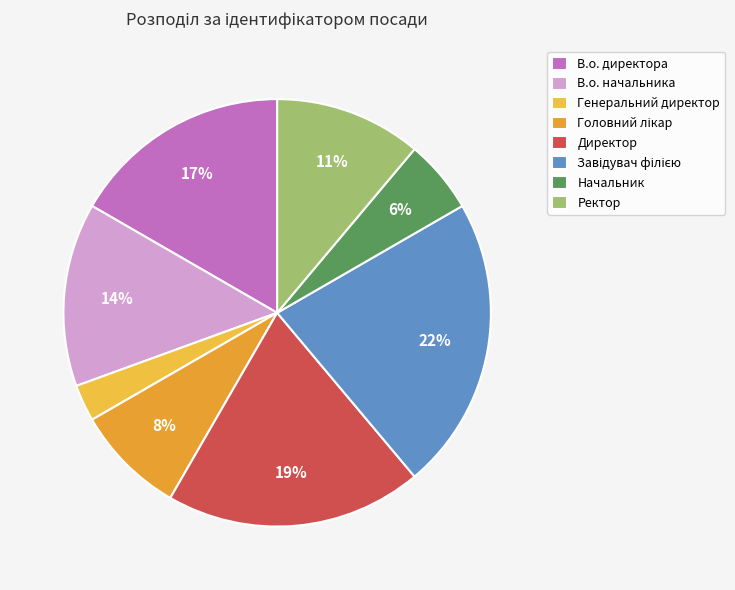

How many slices are in this pie chart?

8